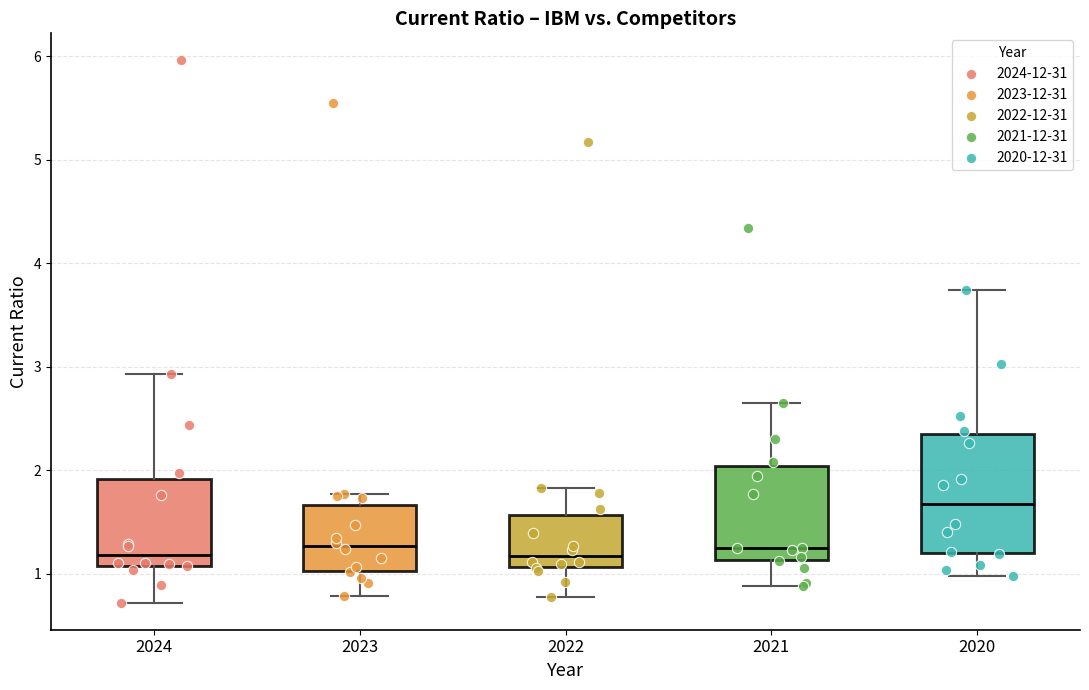

Reading left to right, transcribe this box plot: for each box, give where its median line is, the range the box spans, and where its two whiskers end, as read against the y-axis. The values are not printed on the chart, so give them approximately, as read against the axis.

2024: median 1.2, box 1.1 to 1.9, whiskers 0.7 to 2.9
2023: median 1.3, box 1.0 to 1.7, whiskers 0.8 to 1.8
2022: median 1.2, box 1.1 to 1.6, whiskers 0.8 to 1.8
2021: median 1.3, box 1.1 to 2.0, whiskers 0.9 to 2.7
2020: median 1.7, box 1.2 to 2.4, whiskers 1.0 to 3.7